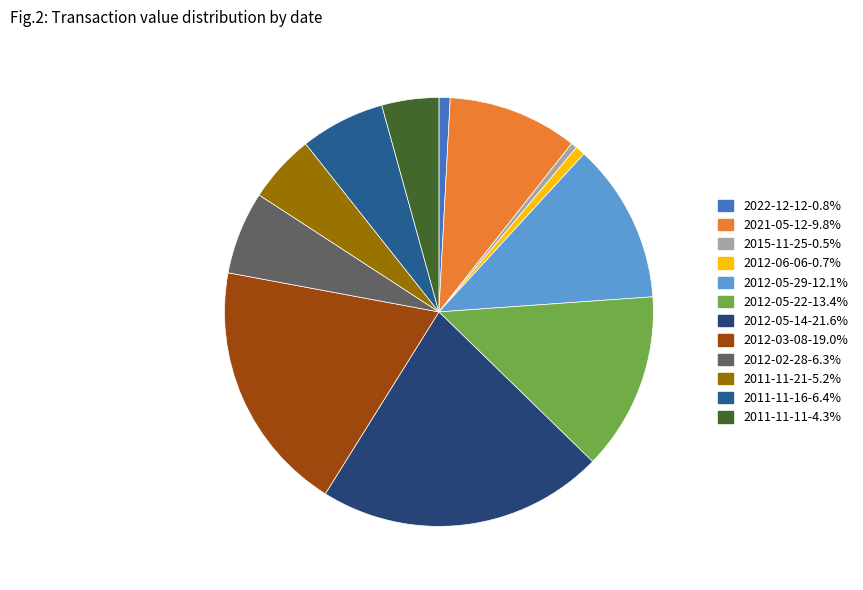

Does 2012-03-08 account for over 50% of the chart?

No